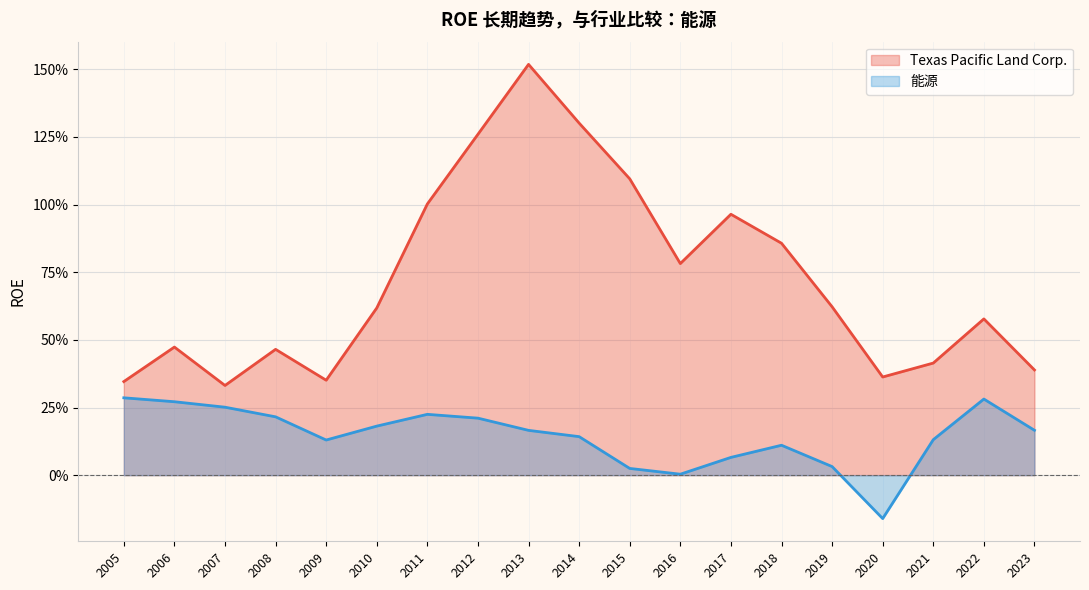

Is the value of 能源 at 2016 greater than the value of Texas Pacific Land Corp. at 2013?

No